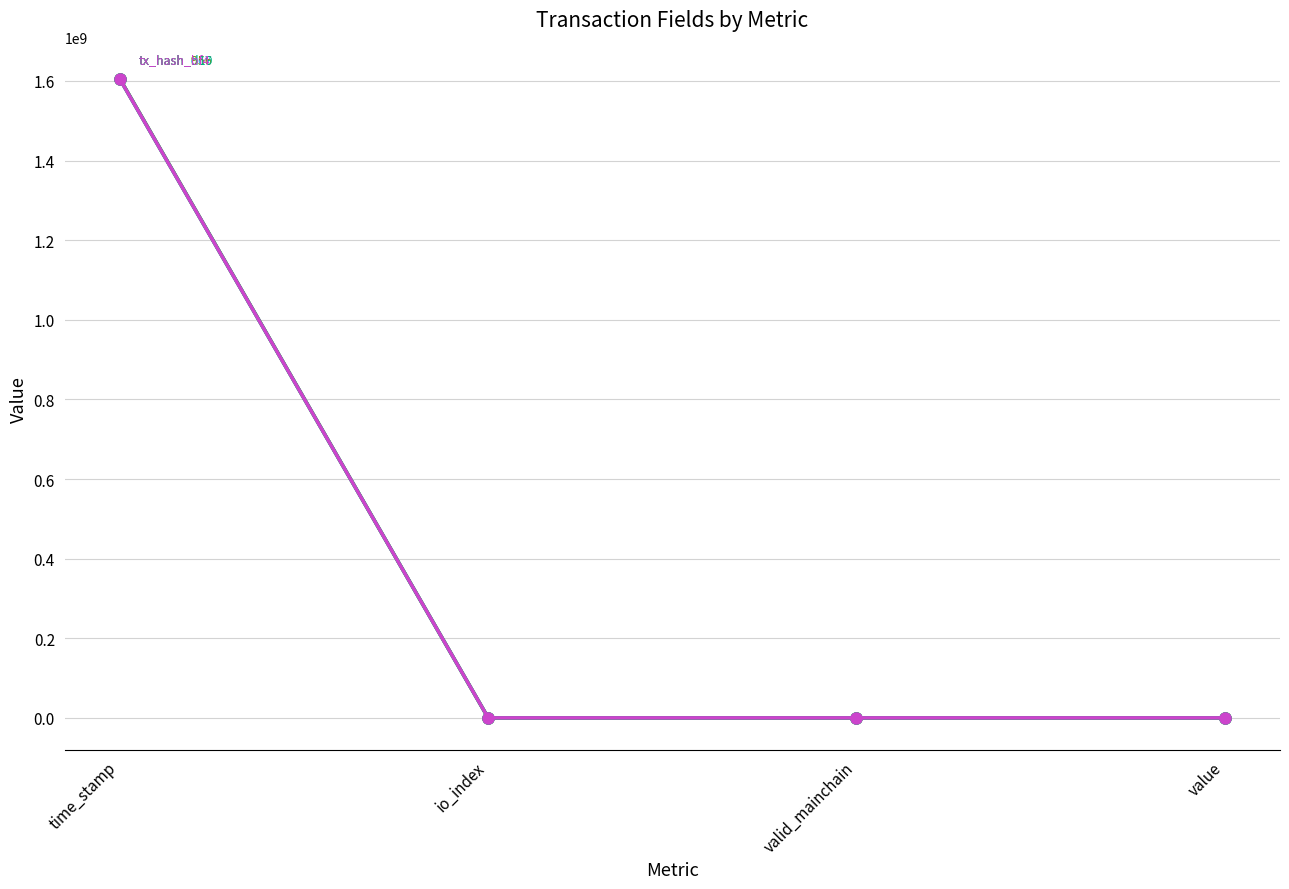

What is the total value across all series at value?

70.5